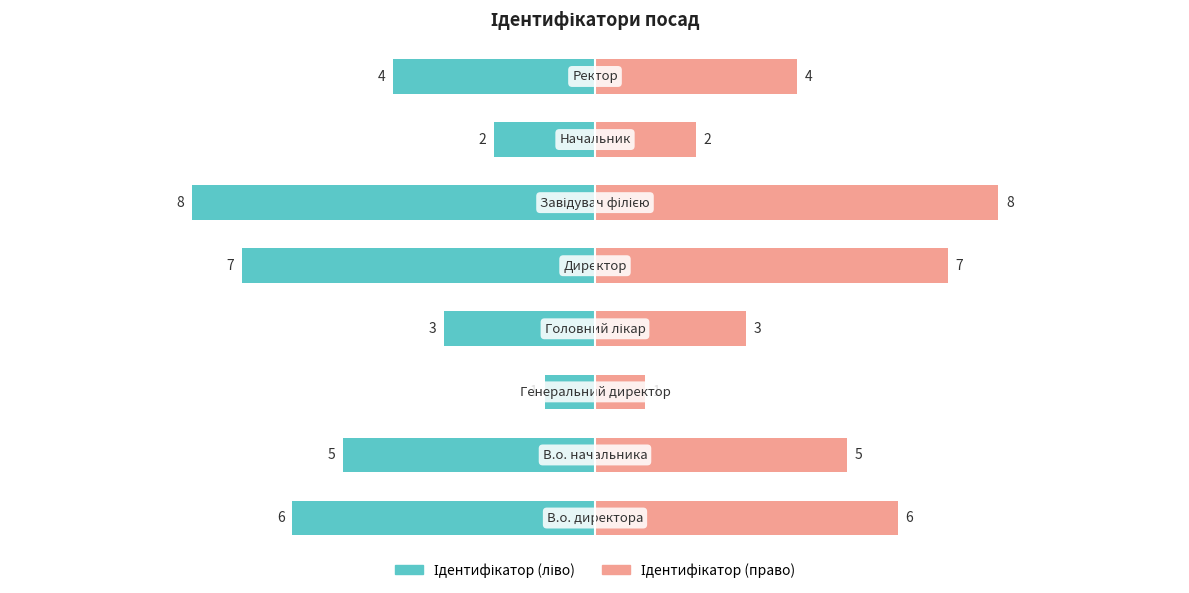

What value does the Ідентифікатор (право) series have at 3?

3